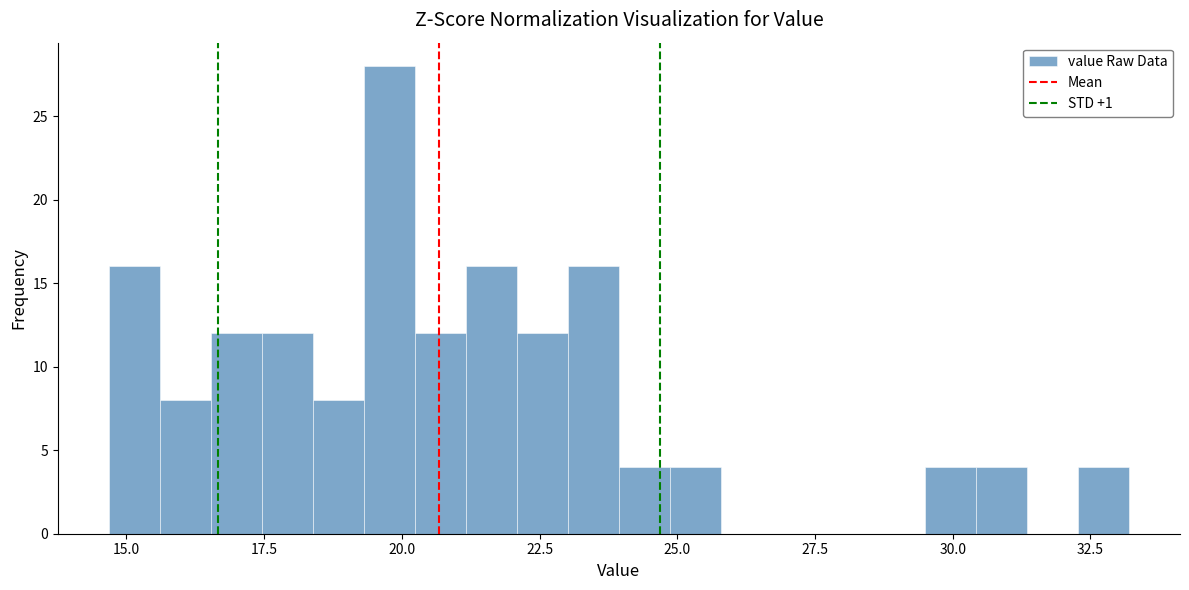

Around what value on the x-axis is the tallest bar? Give the approximate position of its centre, as read against the axis.

20.0